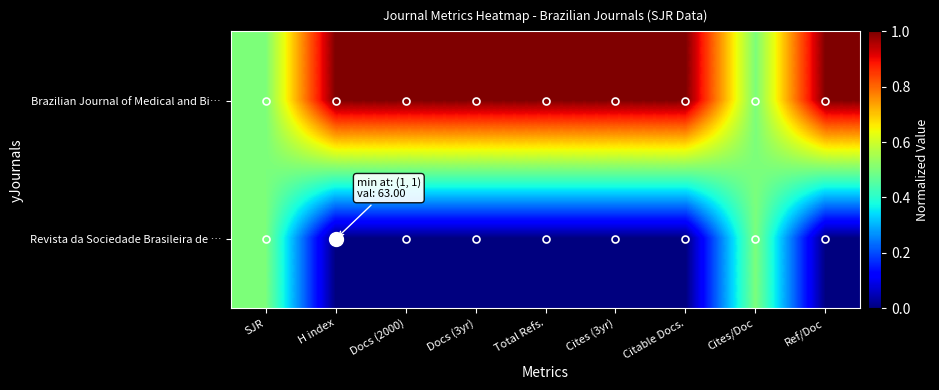

Between Cites/Doc and Ref/Doc, which series saw the biggest shift?

Brazilian Journal of Medical and Bi…